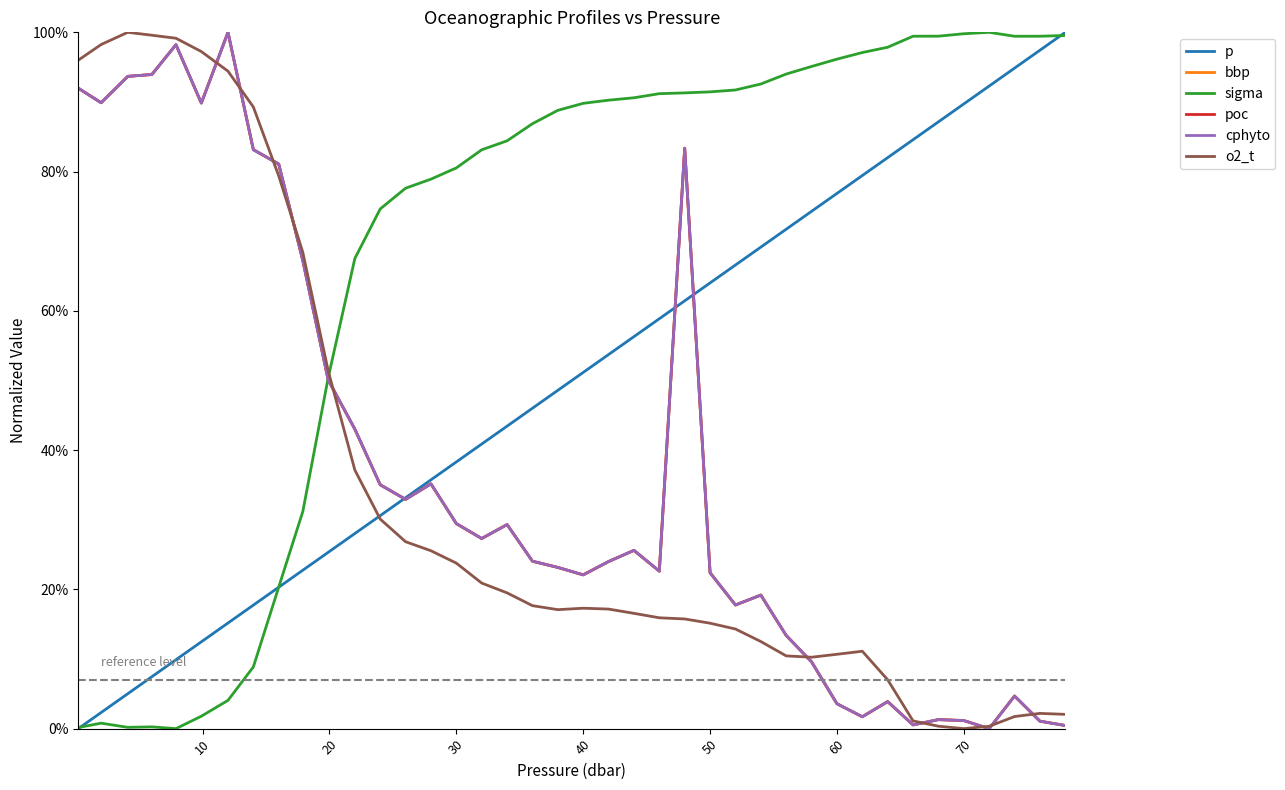

Does the chart display data point markers on the line(s)?

No